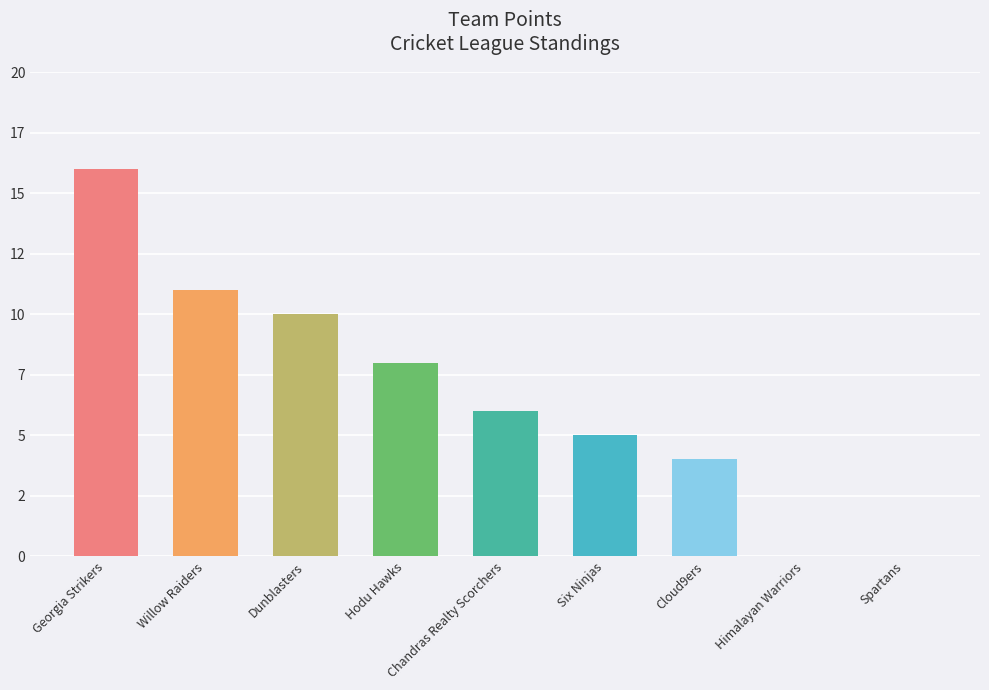

What is the sum of the values at Dunblasters and Chandras Realty Scorchers?

16